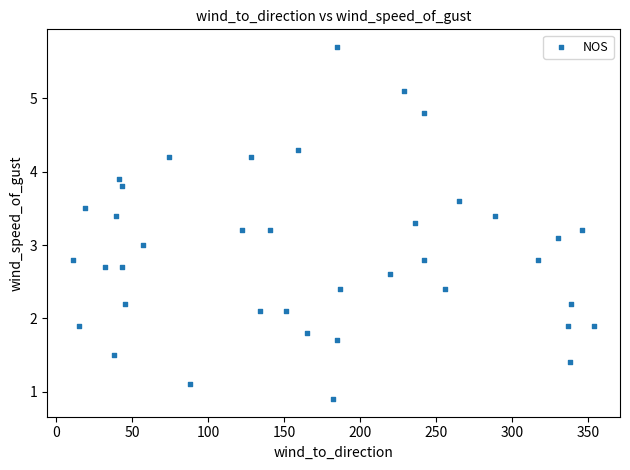

What is the range of Y values (max minus min)?

4.8